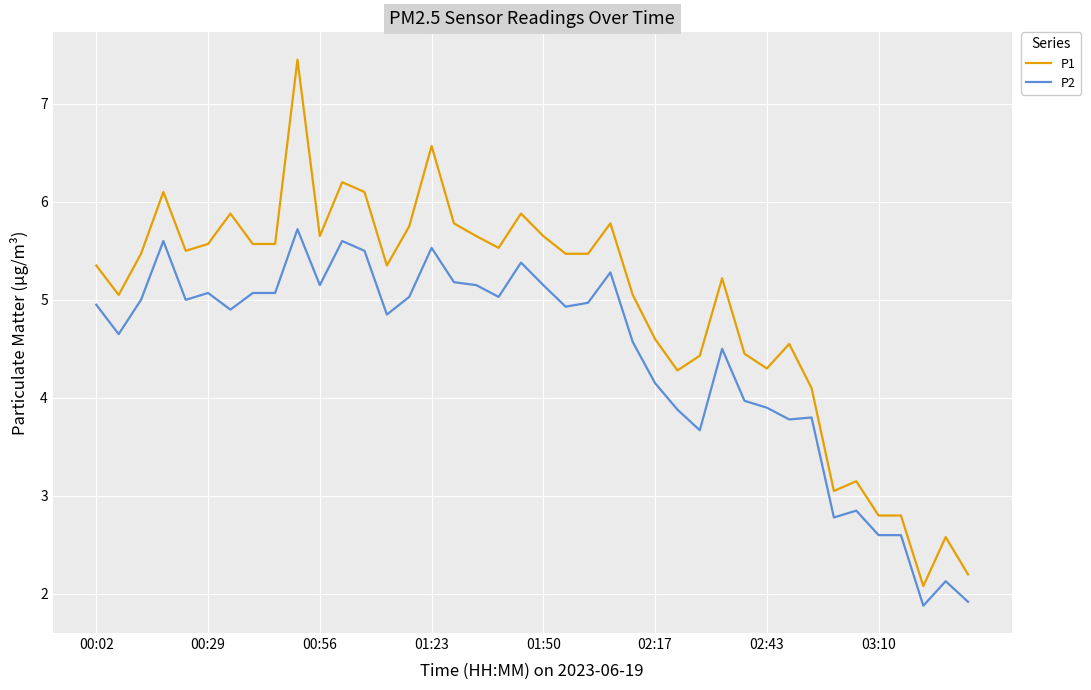

What is the difference between the maximum and minimum values in the P2 series?

3.8